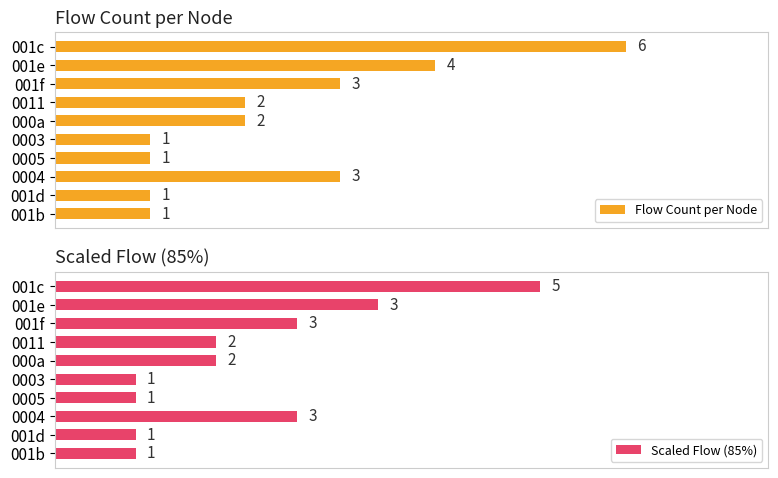

Rank the series by their maximum value, from highest to lowest.

Flow Count per Node, Scaled Flow (85%)